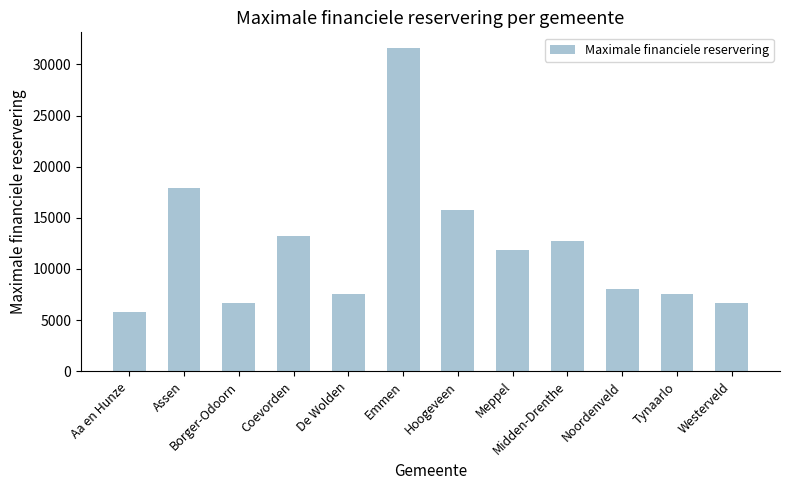

Where does the data first go above 11889?

Assen